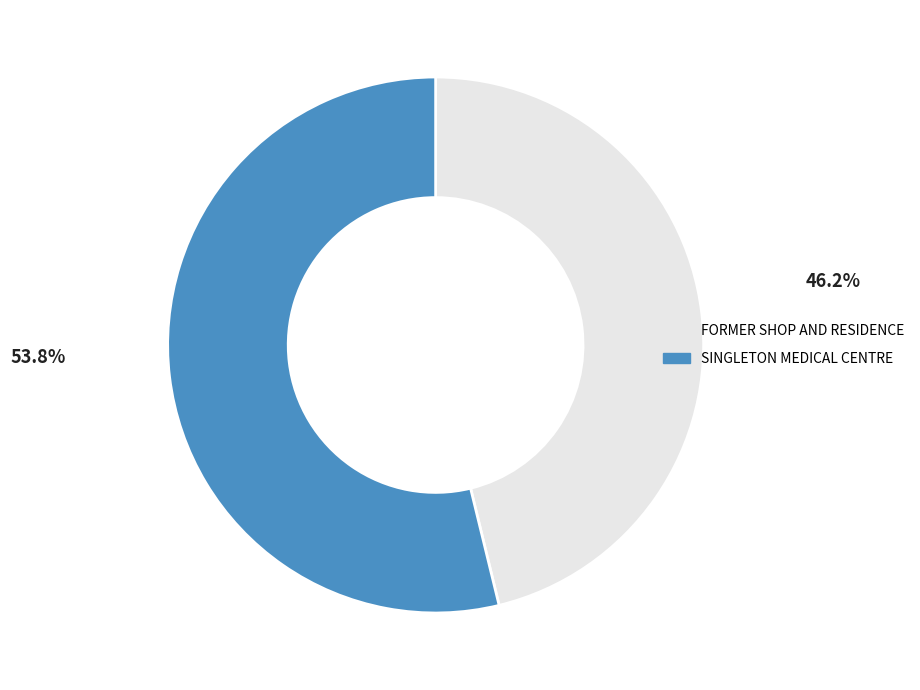

True or false: FORMER SHOP AND RESIDENCE accounts for 46% of the total.

True